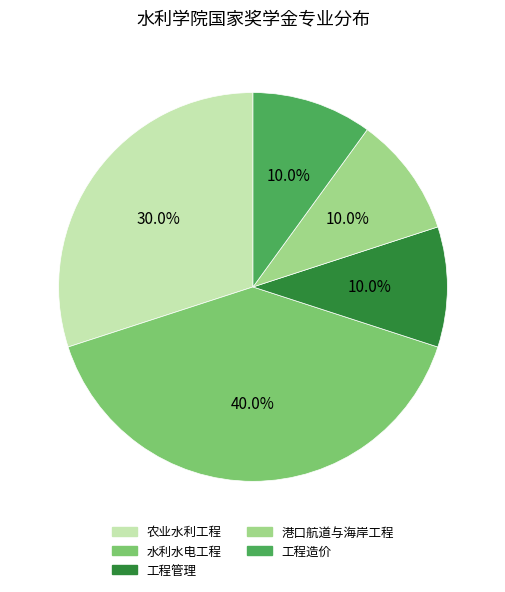

What percentage is the 工程造价 slice, to the nearest percent?

10%